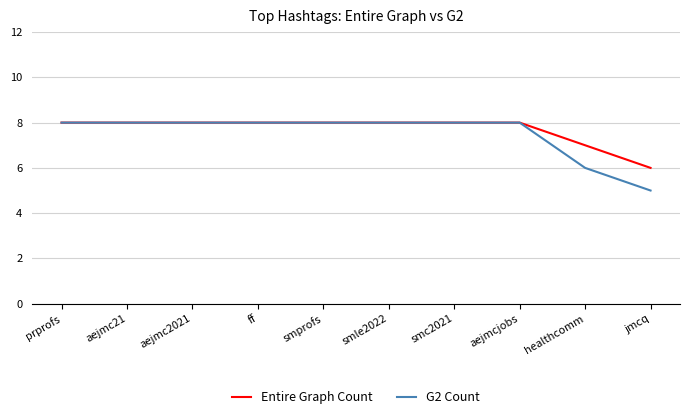

How many values in the G2 Count series are below 8?

2